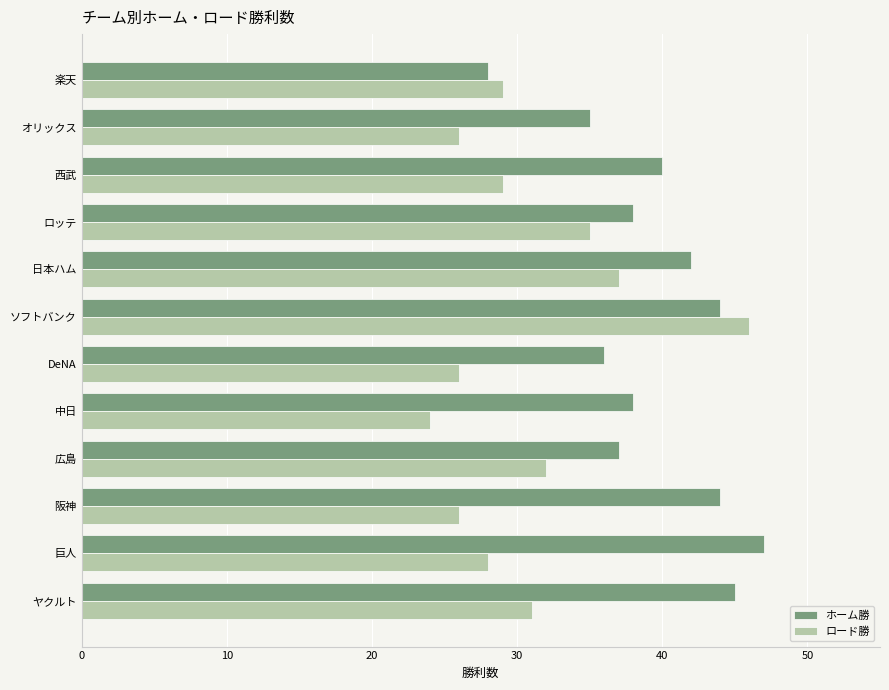

At how many categories does at least one series exceed 24?

12